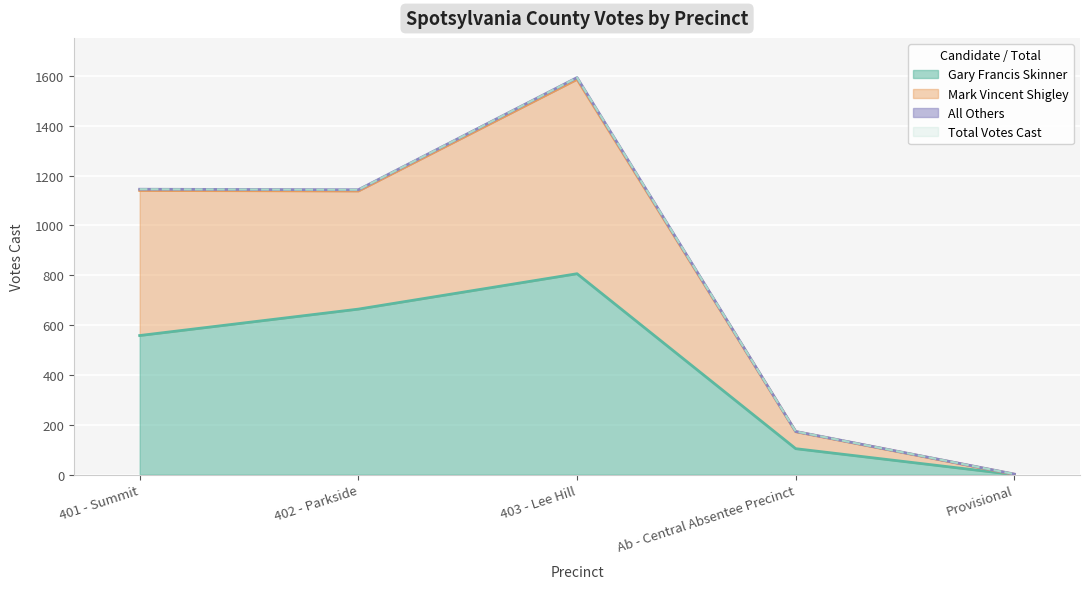

What is the difference between the Gary Francis Skinner values at 402 - Parkside and 403 - Lee Hill?

142